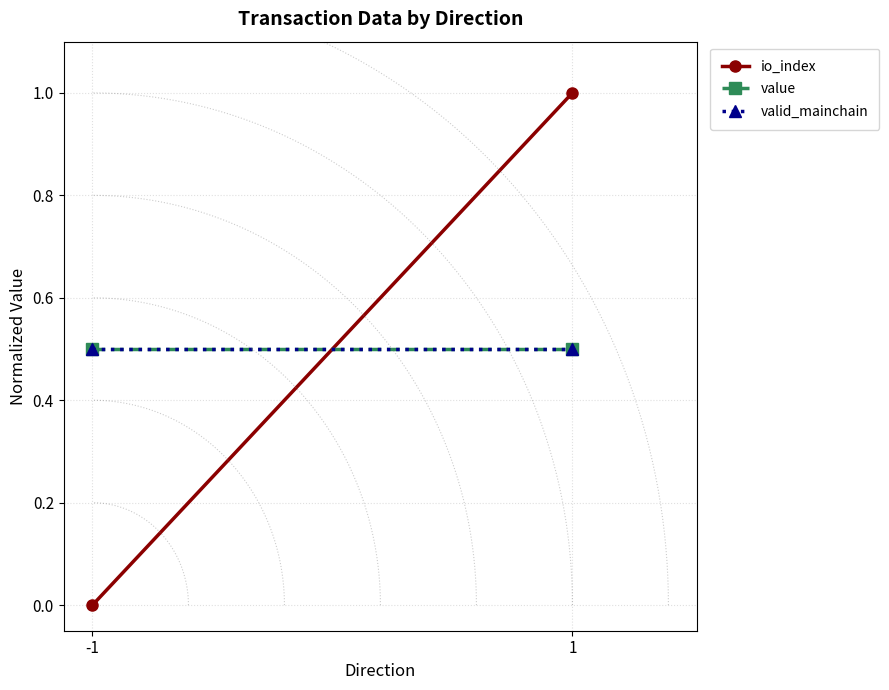

Reading left to right, what are all the values shown in this chart?

io_index: -1=0.0	1=1.0
value: -1=0.5	1=0.5
valid_mainchain: -1=0.5	1=0.5